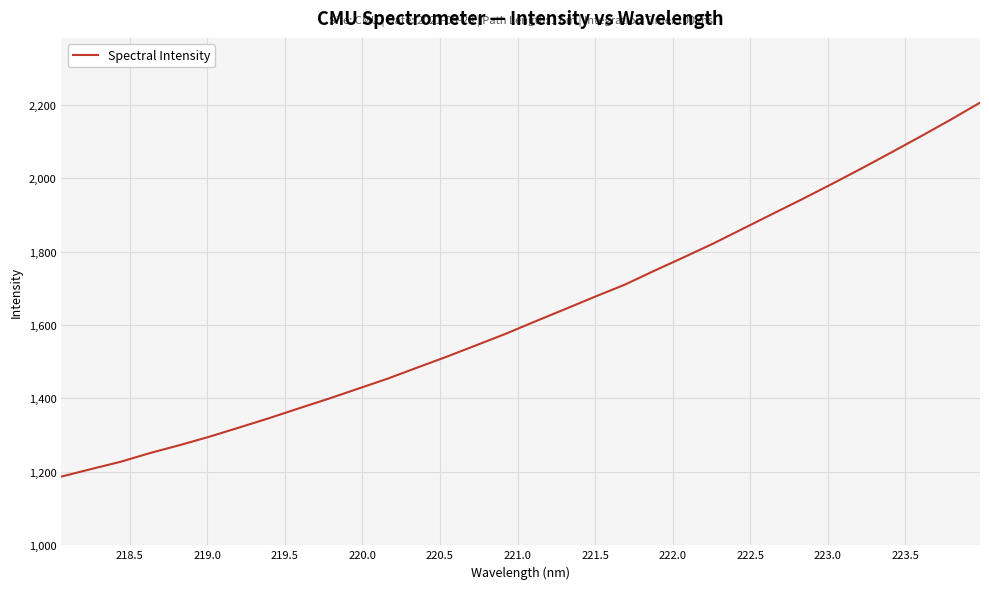

What is the difference between the maximum and minimum values?

1018.6